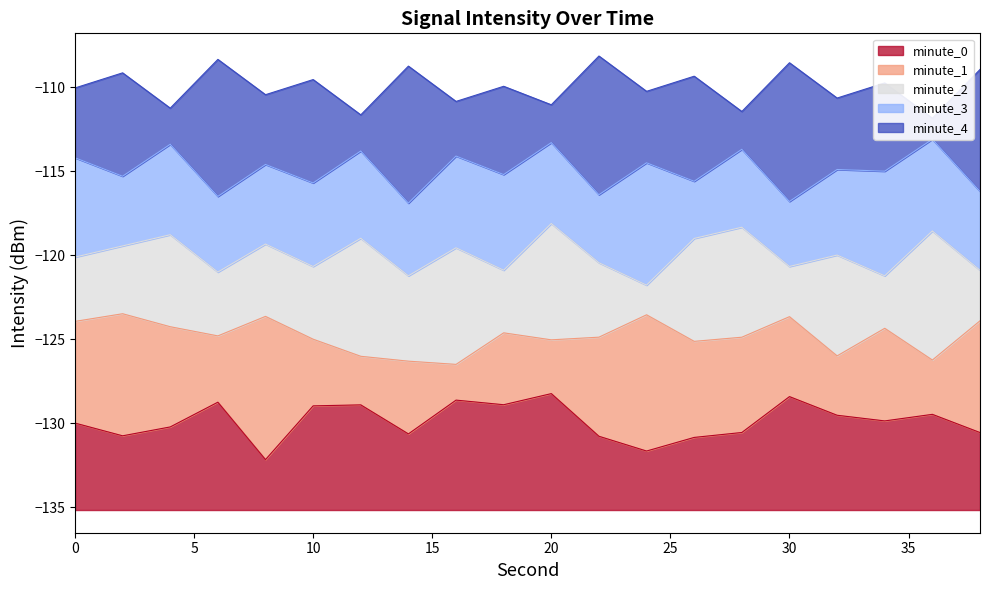

List the series in order of their overall mean, lowest first.

minute_0, minute_1, minute_2, minute_3, minute_4